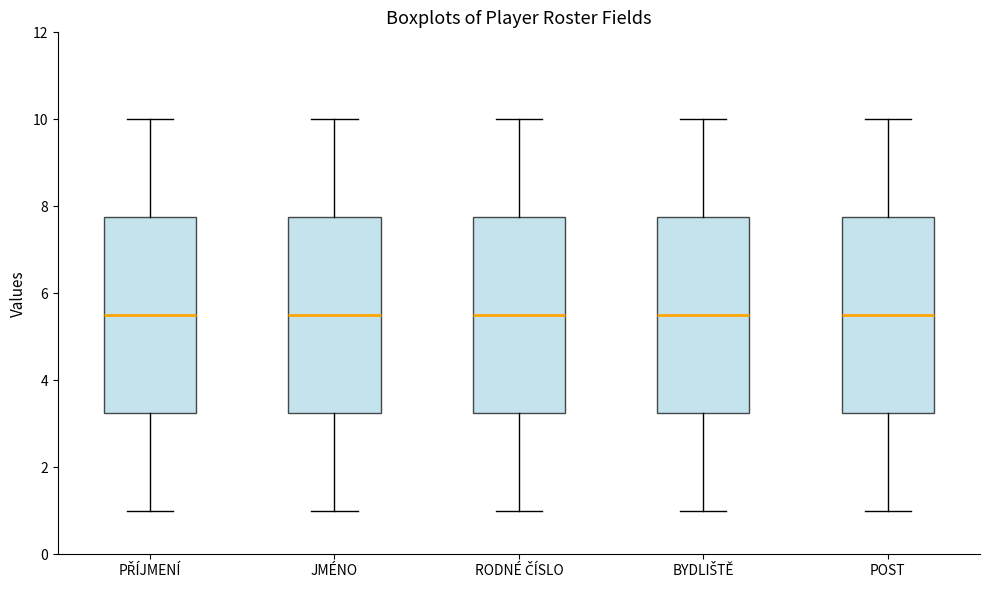

Reading left to right, transcribe this box plot: for each box, give where its median line is, the range the box spans, and where its two whiskers end, as read against the y-axis. The values are not printed on the chart, so give them approximately, as read against the axis.

PŘÍJMENÍ: median 5.6, box 3.2 to 7.8, whiskers 1.0 to 10.0
JMÉNO: median 5.6, box 3.2 to 7.8, whiskers 1.0 to 10.0
RODNÉ ČÍSLO: median 5.6, box 3.2 to 7.8, whiskers 1.0 to 10.0
BYDLIŠTĚ: median 5.6, box 3.2 to 7.8, whiskers 1.0 to 10.0
POST: median 5.6, box 3.2 to 7.8, whiskers 1.0 to 10.0